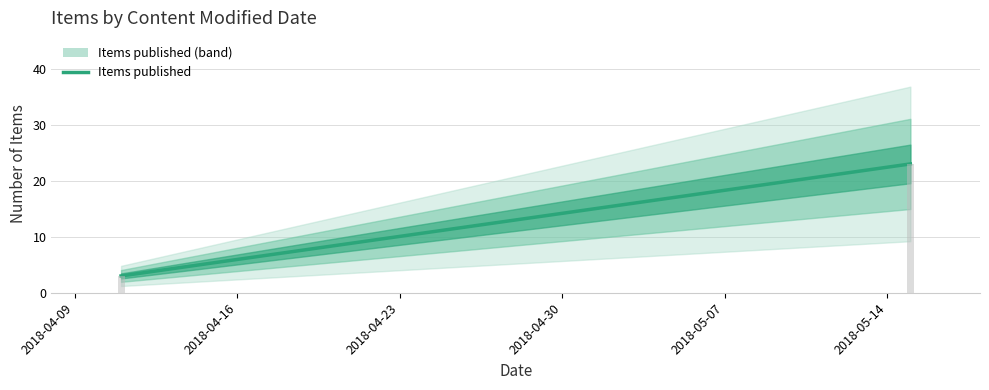

What is the value of the 1st bar from the left?

3